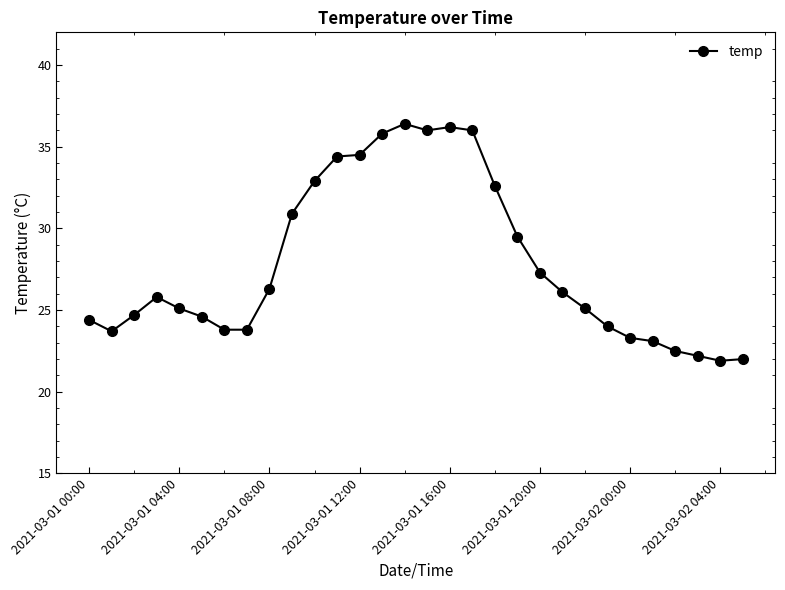

What is the difference between the maximum and minimum values?

14.5